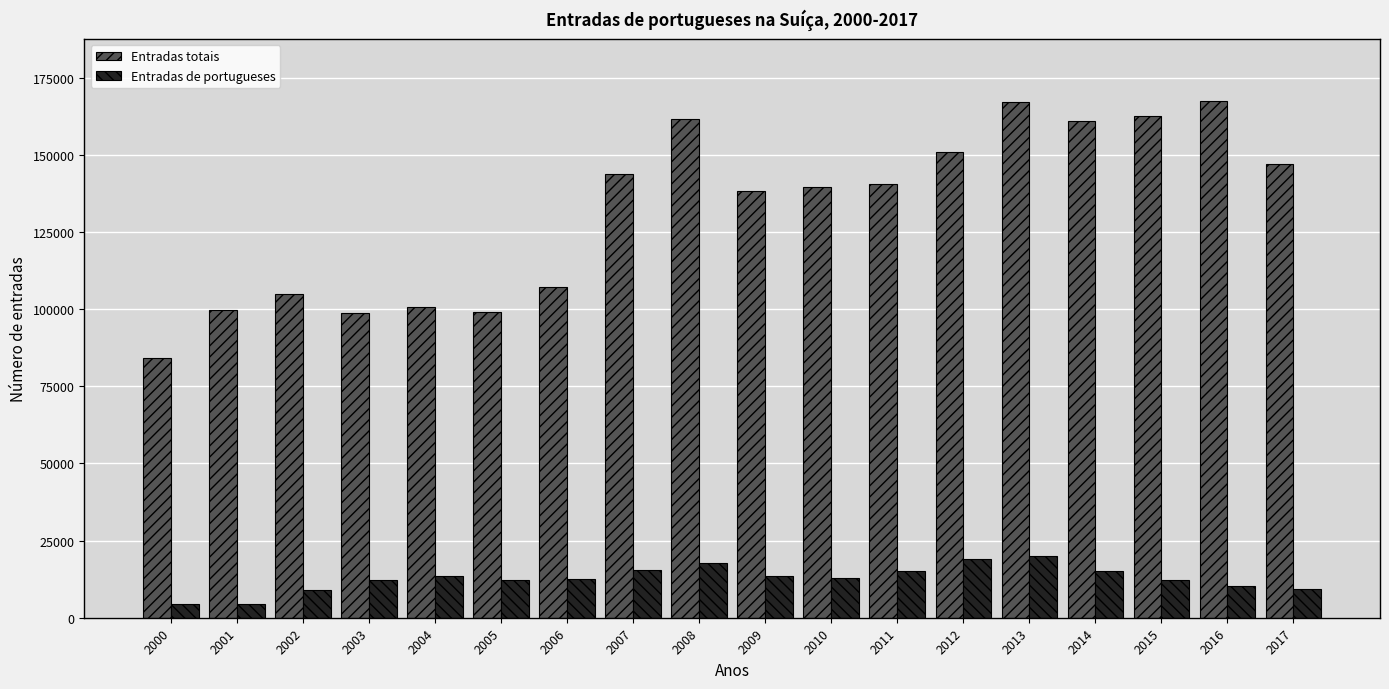

The value of Entradas de portugueses at 2001 is 4347. True or false?

True